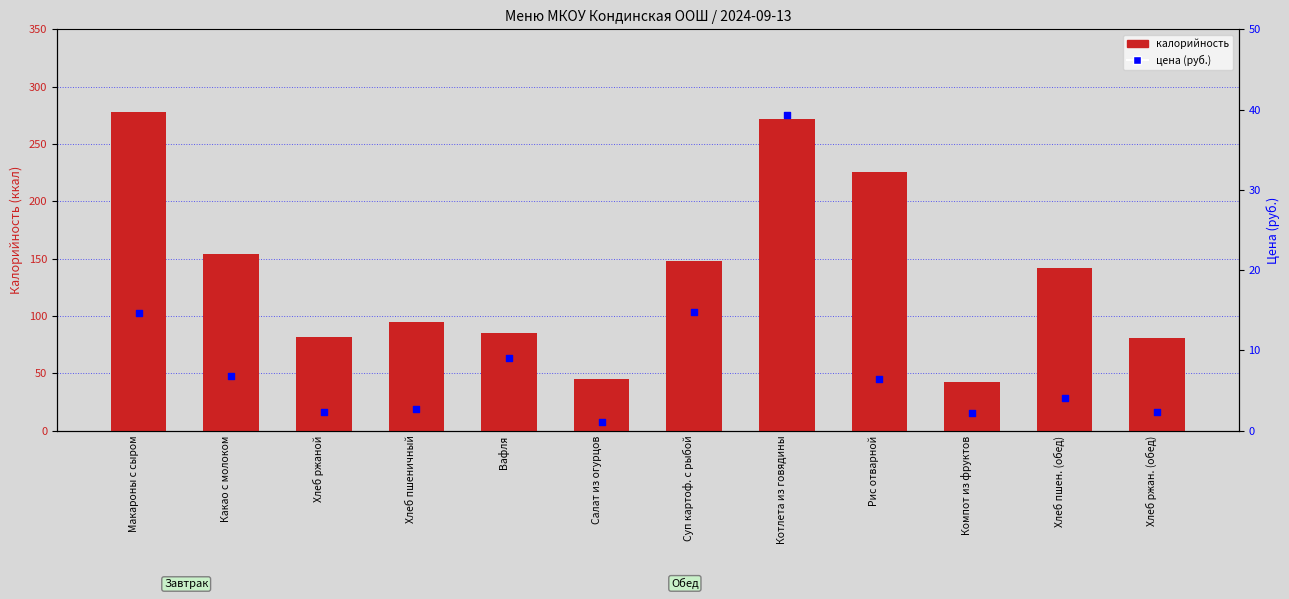

Which series contains the lowest Y value?

цена (руб.)